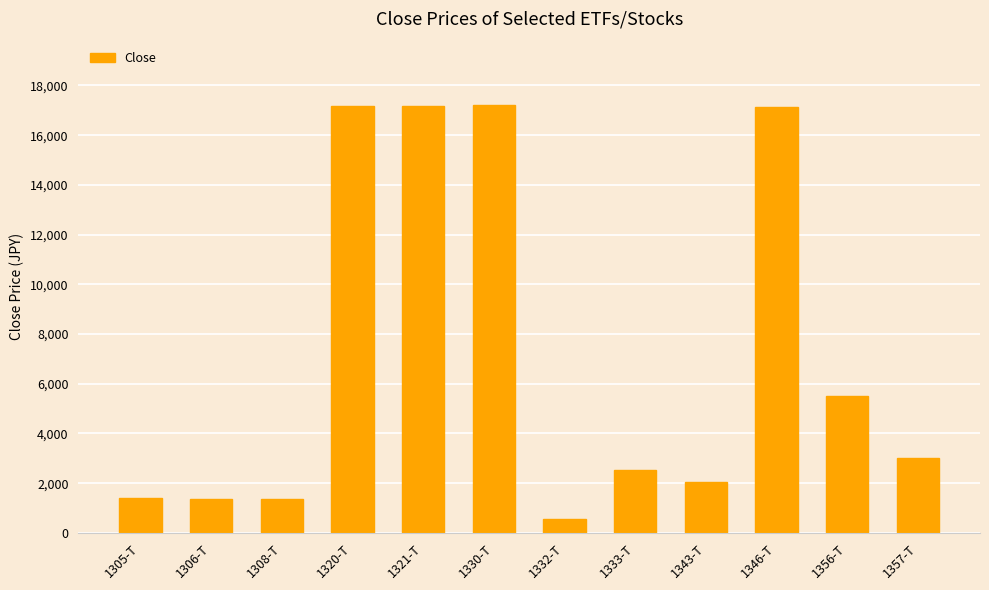

What is the change in value from 1343-T to 1357-T?

+990